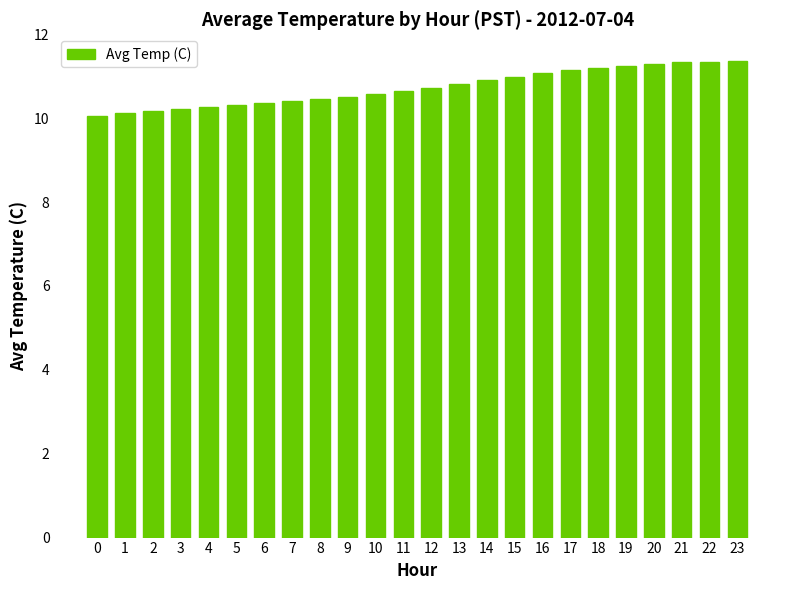

What is the smallest value displayed?

10.0